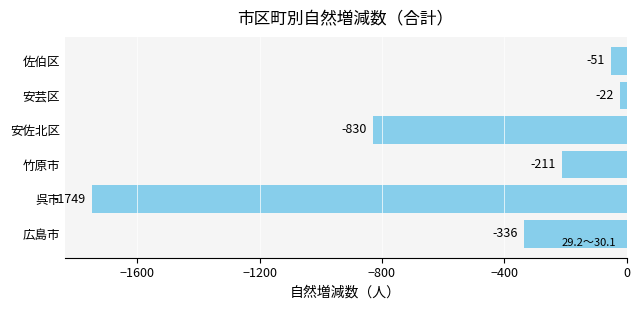

What is the minimum value shown in the chart?

-1749